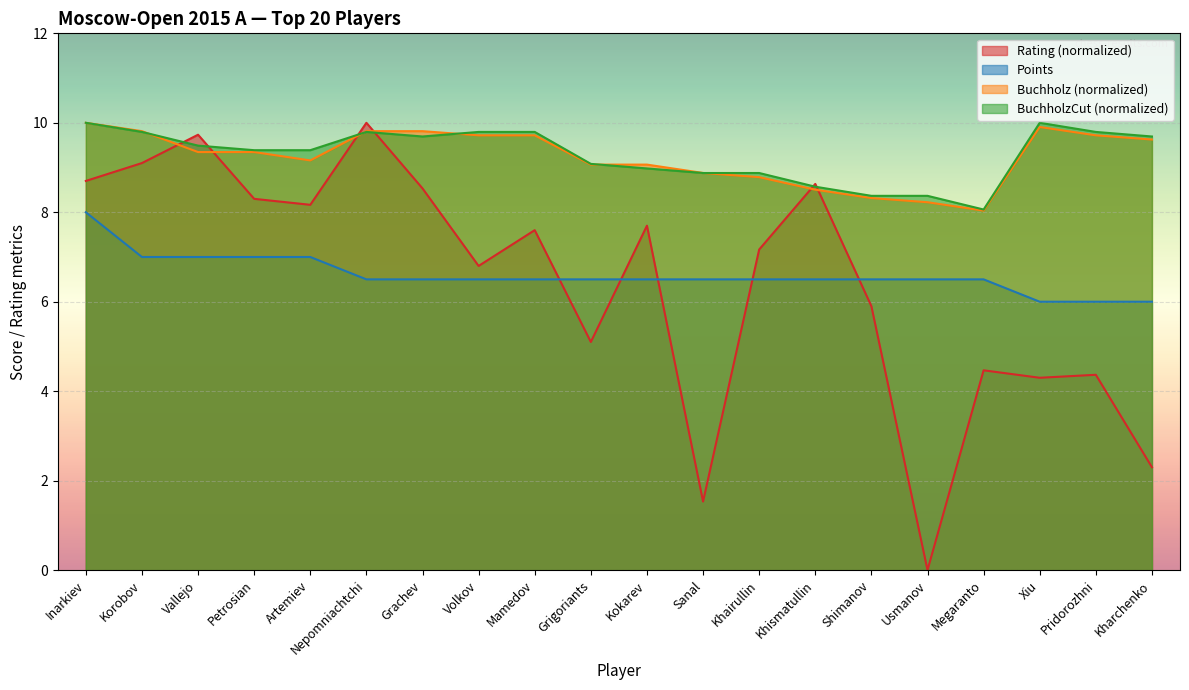

Reading left to right, extract all data points from this chart.

Rating: 8.7	9.1	9.7	8.3	8.2	10.0	8.5	6.8	7.6	5.1	7.7	1.5	7.2	8.6	5.9	0.0	4.5	4.3	4.4	2.3
Points: 8.0	7.0	7.0	7.0	7.0	6.5	6.5	6.5	6.5	6.5	6.5	6.5	6.5	6.5	6.5	6.5	6.5	6.0	6.0	6.0
Buchholz: 10.0	9.8	9.3	9.3	9.2	9.8	9.8	9.7	9.7	9.1	9.1	8.9	8.8	8.5	8.3	8.2	8.0	9.9	9.7	9.6
BuchholzCut: 10.0	9.8	9.5	9.4	9.4	9.8	9.7	9.8	9.8	9.1	9.0	8.9	8.9	8.6	8.4	8.4	8.1	10.0	9.8	9.7